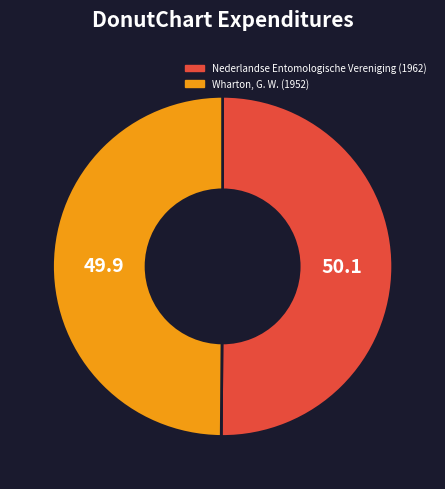

What is the ratio of the value at Nederlandse Entomologische Vereniging (1962) to the value at Wharton, G. W. (1952)?

1.0